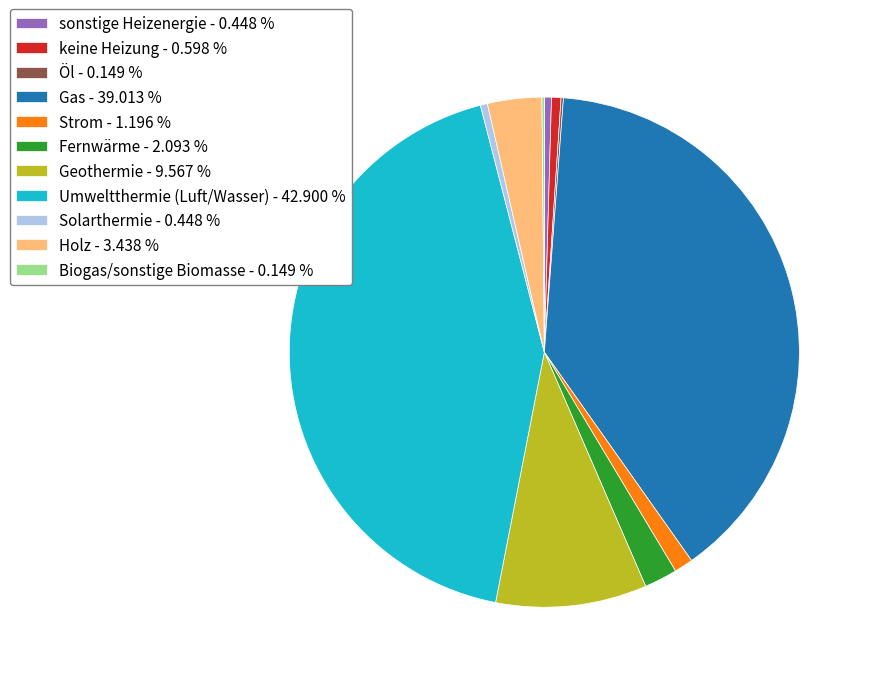

Is the sum of Strom - 1.196 % and Holz - 3.438 % greater than half?

No